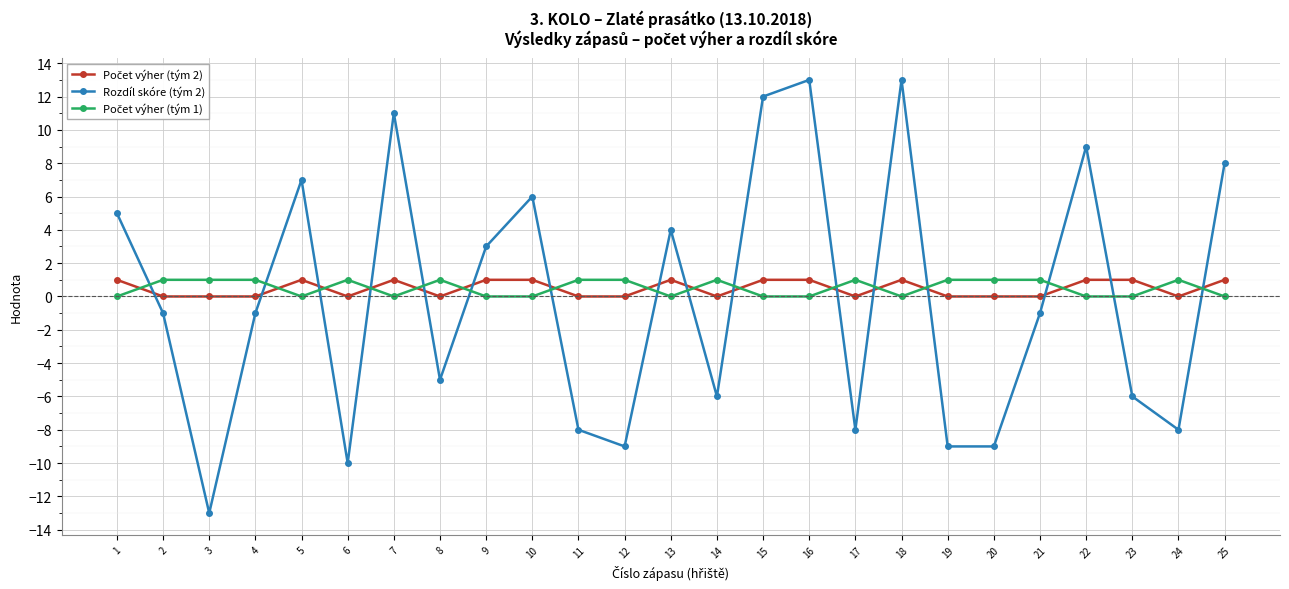

True or false: Rozdíl skóre (tým 2) has a value of 11 at 7.

True